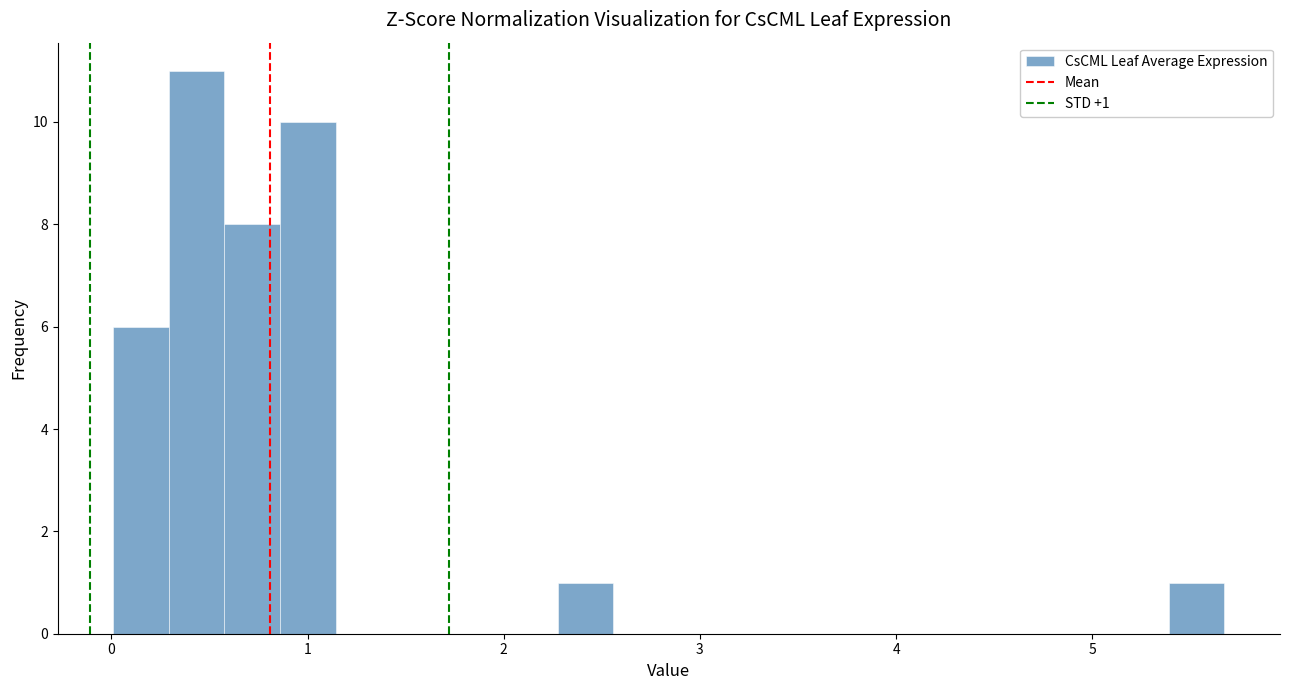

Around what value on the x-axis is the tallest bar? Give the approximate position of its centre, as read against the axis.

0.4